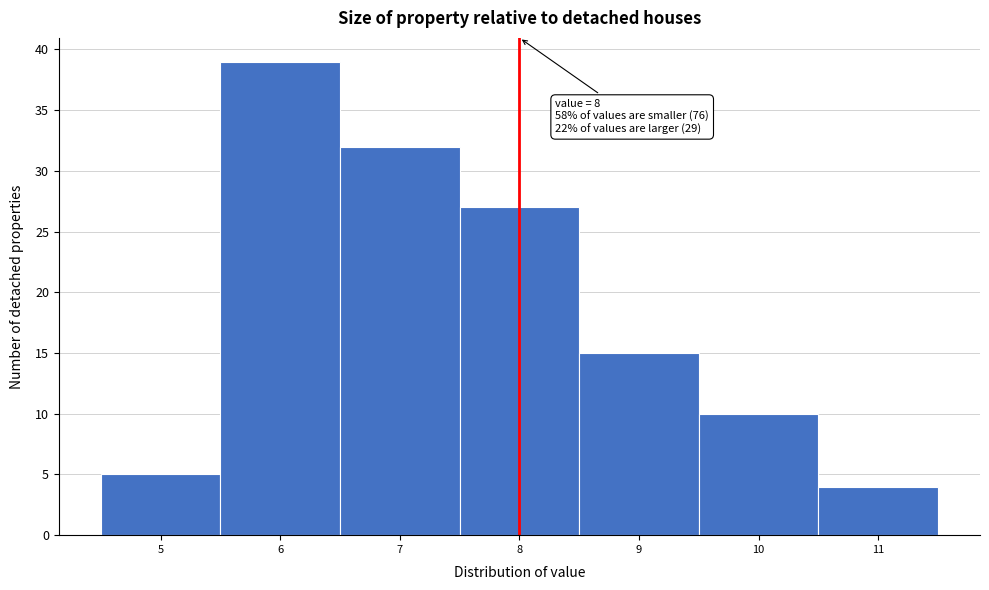

Which range on the x-axis has the tallest bar?

5.5 to 6.5